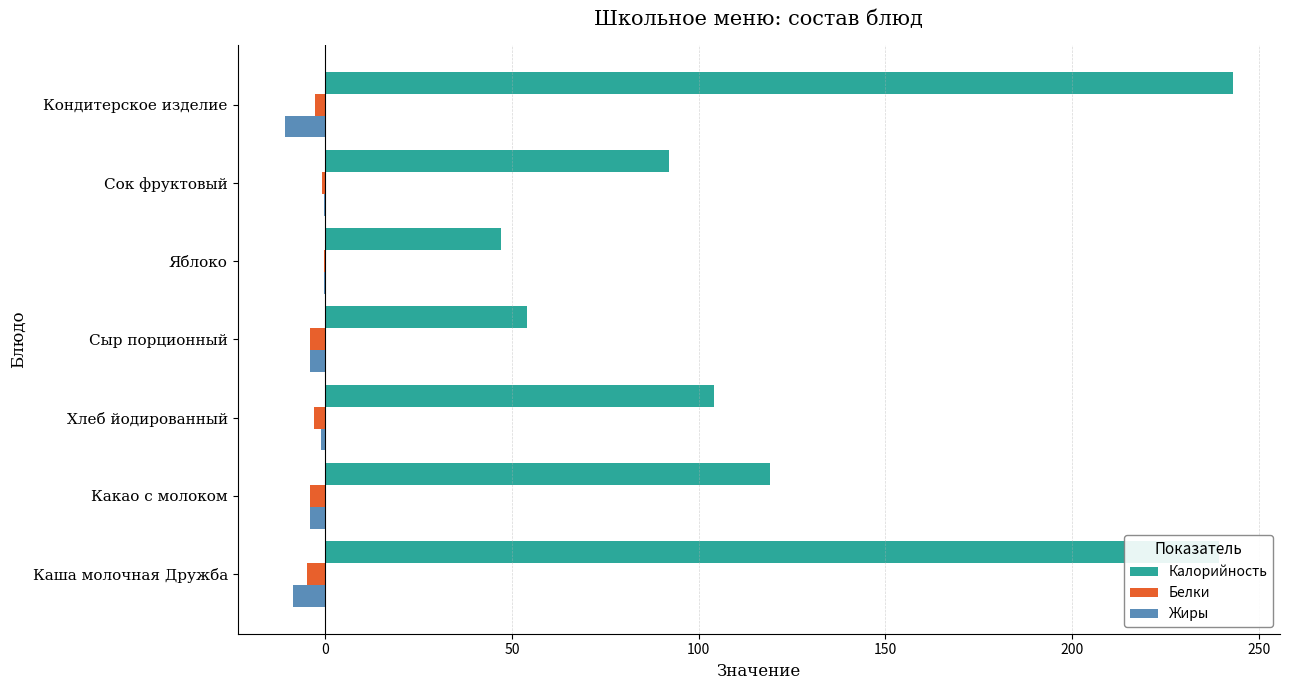

What is the maximum value for Калорийность?

243.0